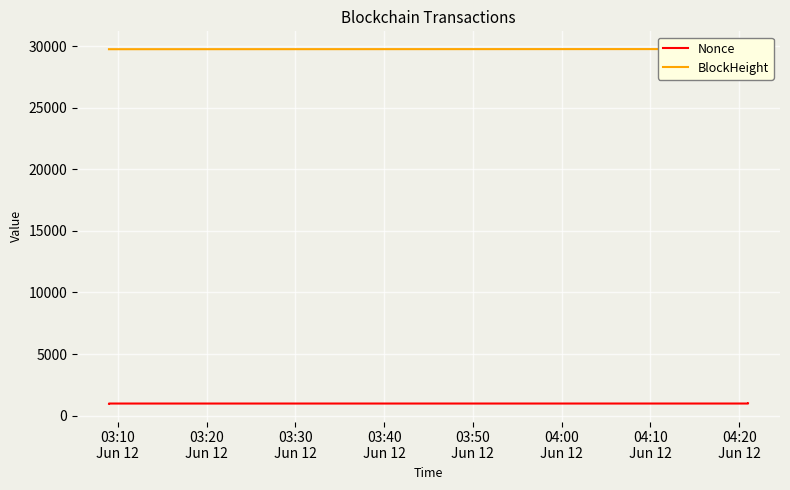

List the series in order of their overall mean, highest first.

BlockHeight, Nonce